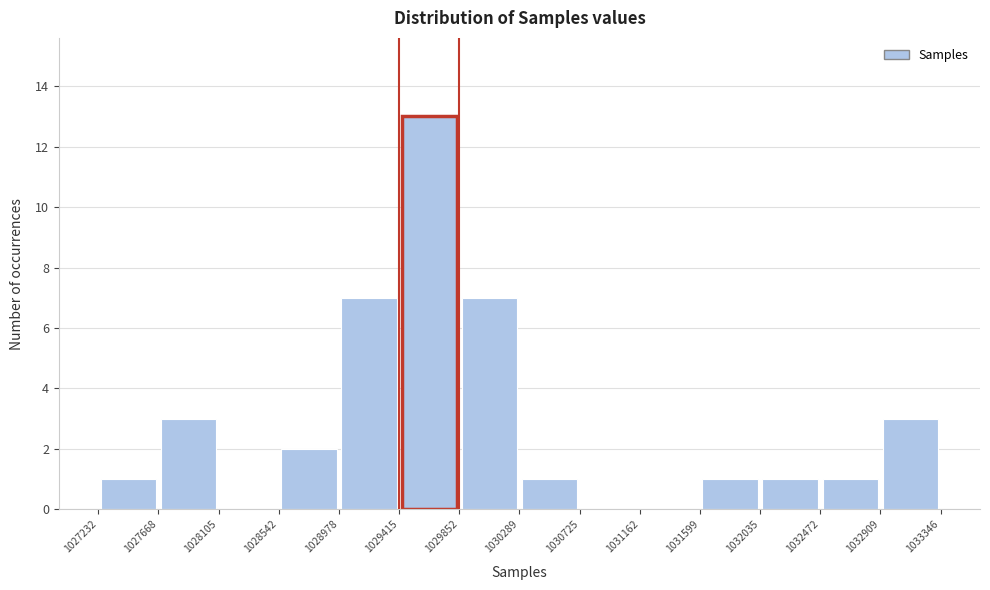

Reading left to right, list every bar in this chart as the range it spans on the x-axis followed by its height. The values are not printed on the chart, so give them approximately, as read against the axis.

1027232 to 1027668: 1
1027668 to 1028105: 3
1028105 to 1028542: 0
1028542 to 1028978: 2
1028978 to 1029415: 7
1029415 to 1029852: 13
1029852 to 1030289: 7
1030289 to 1030725: 1
1030725 to 1031162: 0
1031162 to 1031599: 0
1031599 to 1032035: 1
1032035 to 1032472: 1
1032472 to 1032909: 1
1032909 to 1033346: 3